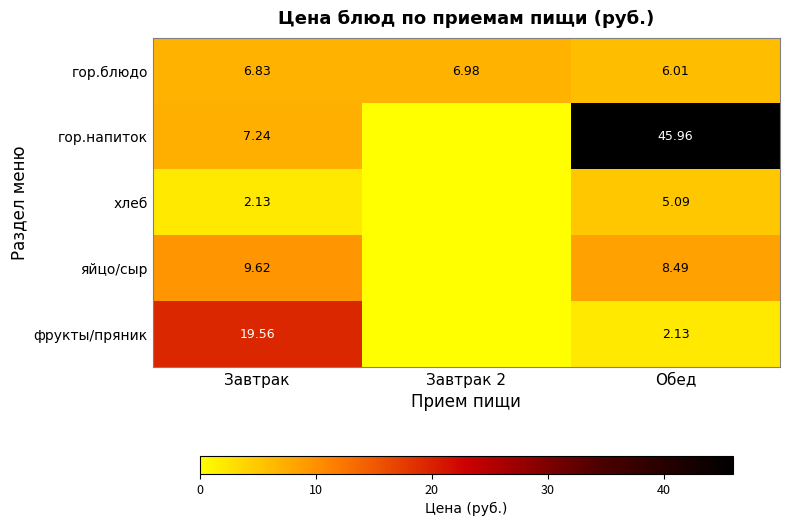

The value of хлеб at Обед is 5.1. True or false?

True